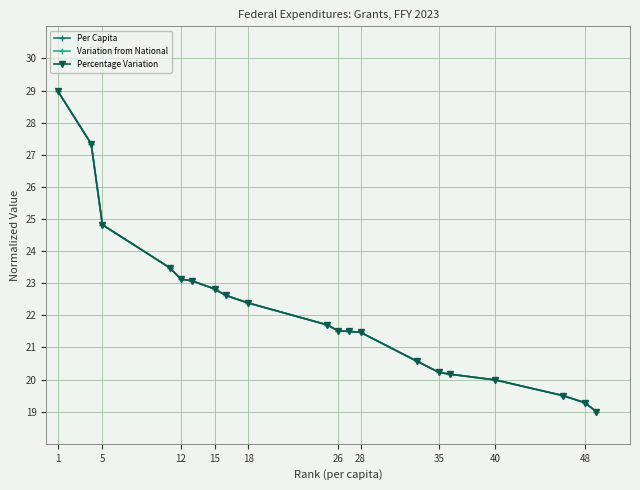

What are all the series names shown in the legend?

Per Capita, Variation from National, Percentage Variation